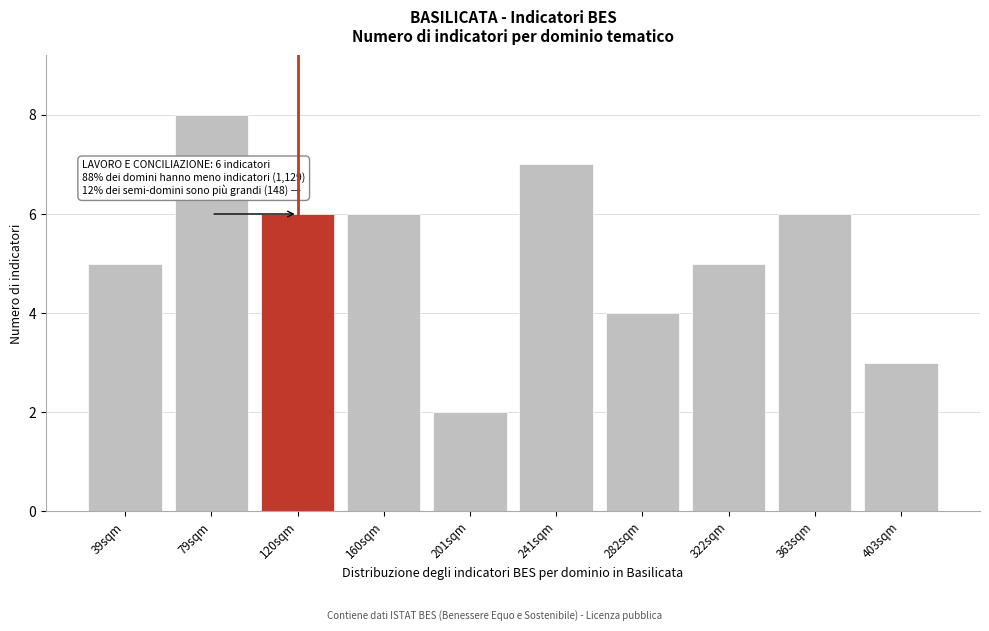

Reading left to right, what are all the values shown in this chart?

39sqm=5	79sqm=8	120sqm=6	160sqm=6	201sqm=2	241sqm=7	282sqm=4	322sqm=5	363sqm=6	403sqm=3